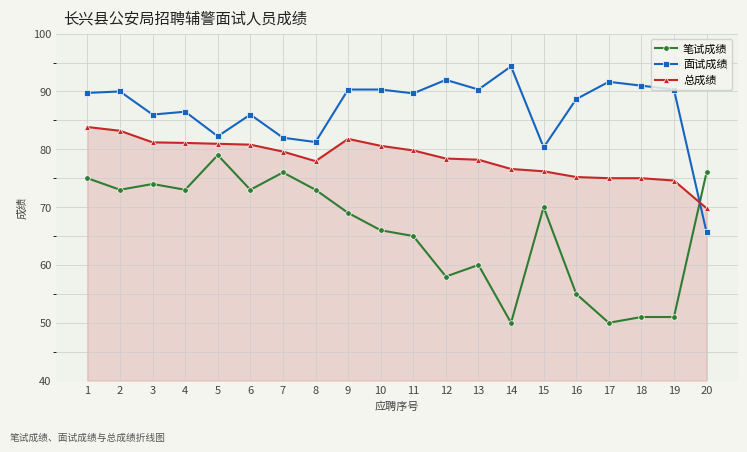

What is the value of the 笔试成绩 point at the 11th from the left?

65.0